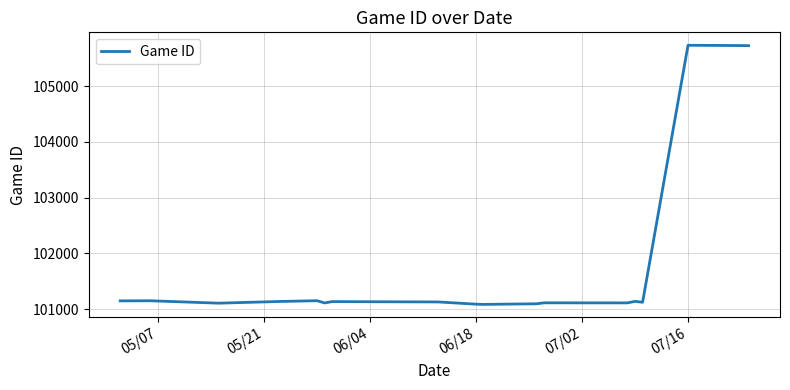

What is the difference between the maximum and minimum values?

4644